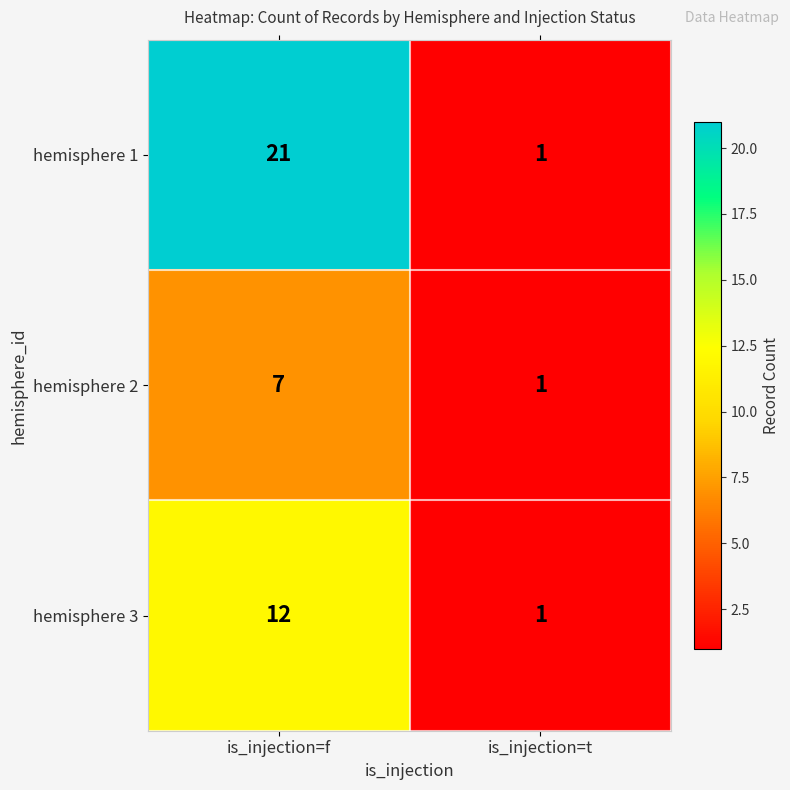

Which series changed the most between is_injection=f and is_injection=t?

hemisphere 1